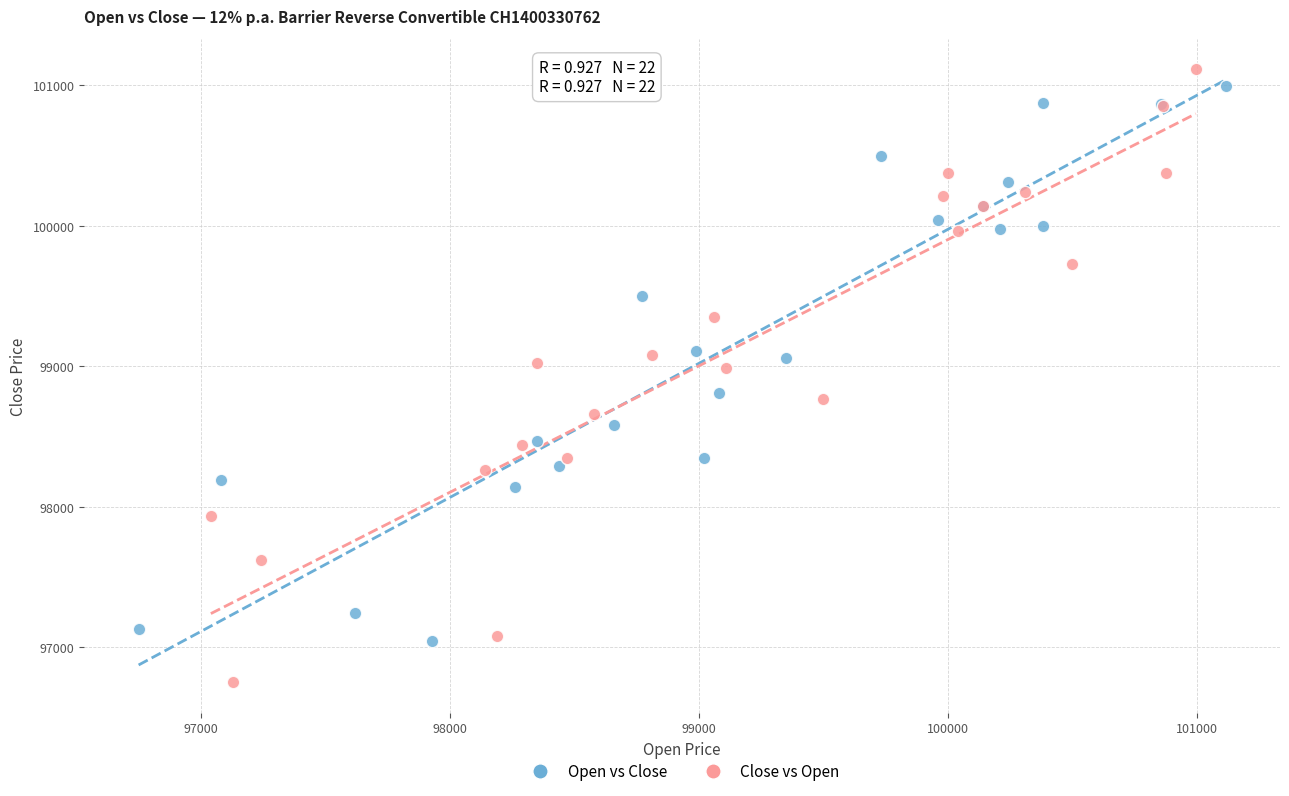

Which series reaches the minimum Y coordinate?

Close vs Open